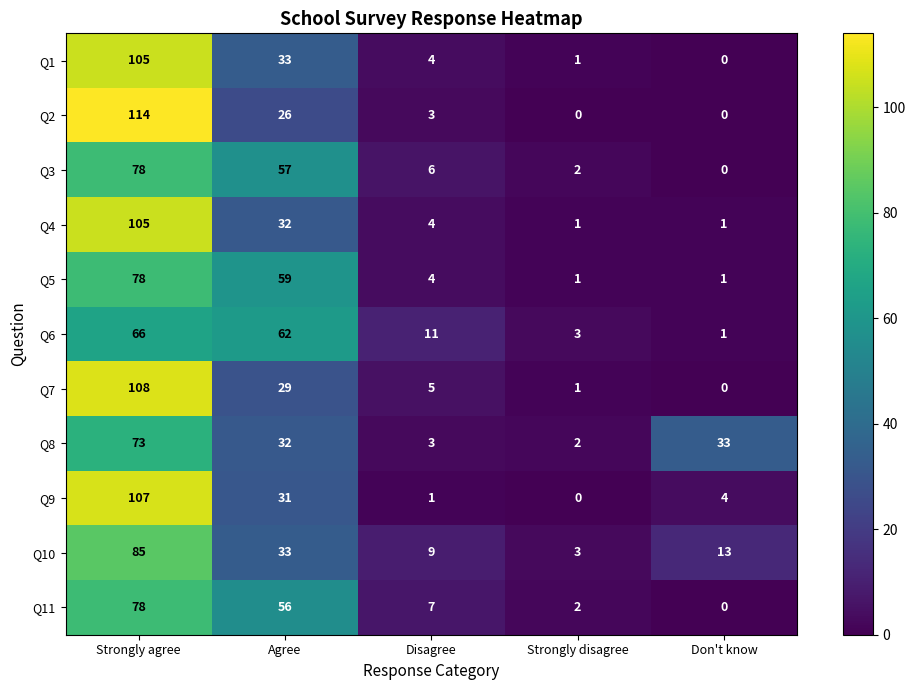

Count the number of categories in the chart.

5